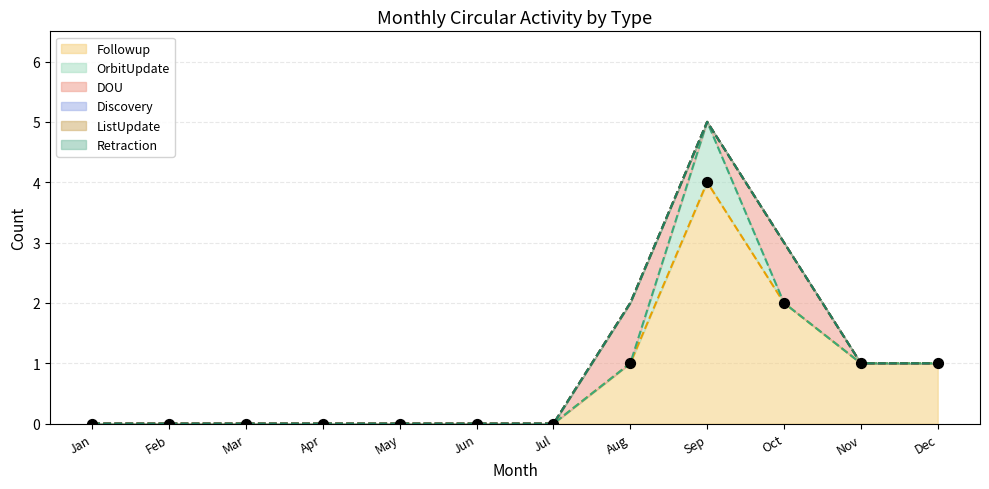

Which series has the largest total across all categories?

Followup